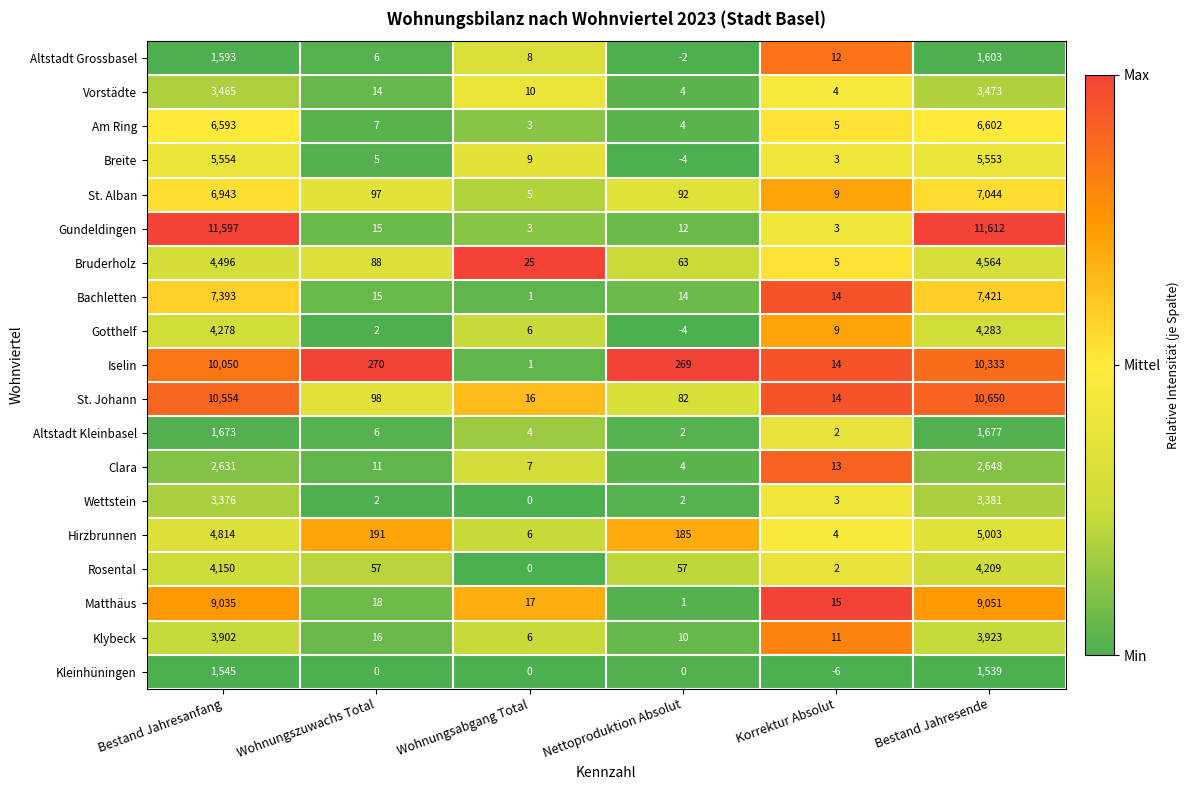

Which category has the lowest value in the Bruderholz series?

Korrektur Absolut